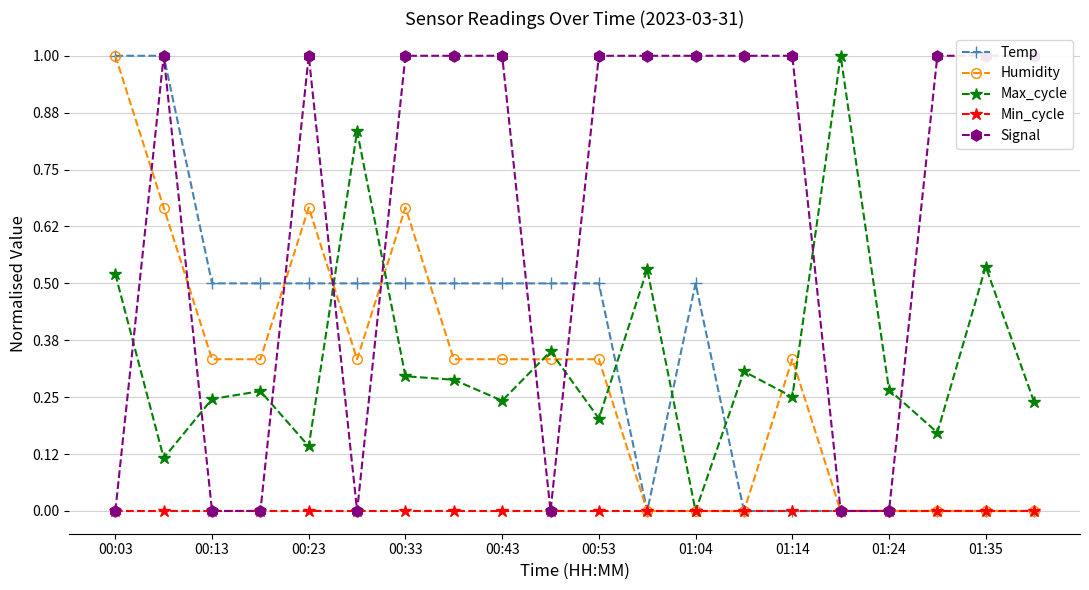

What is the difference between the maximum and second lowest values in the Humidity series?

1.0